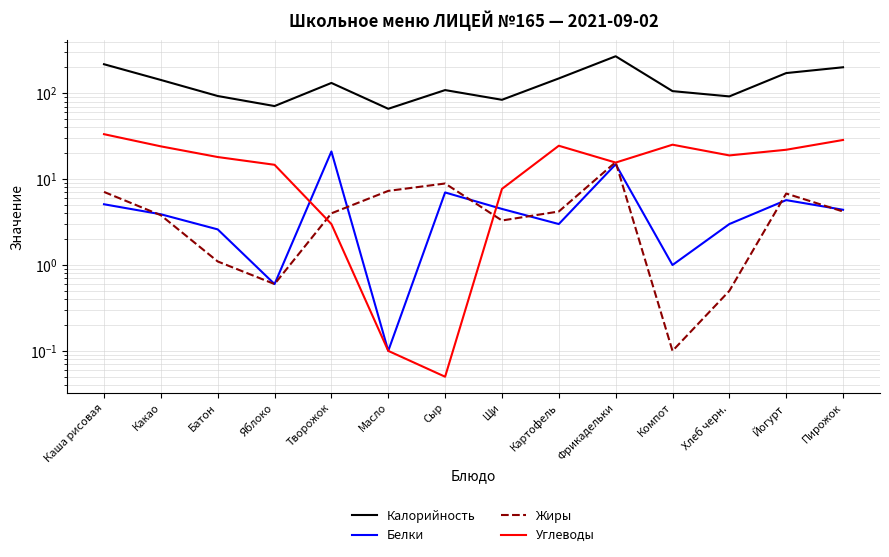

The Углеводы series shows 22.0 at Йогурт. True or false?

True